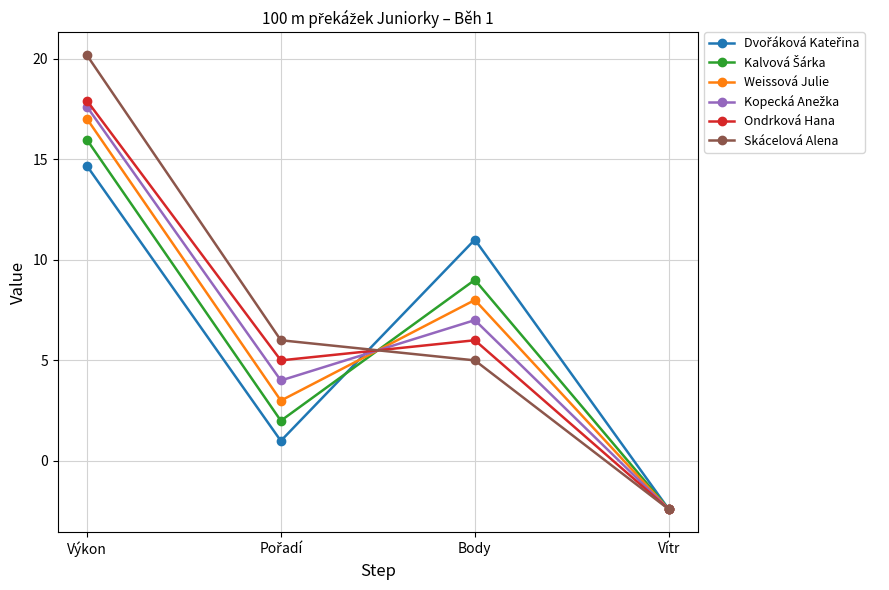

The Weissová Julie series shows 3.6 at Body. True or false?

False